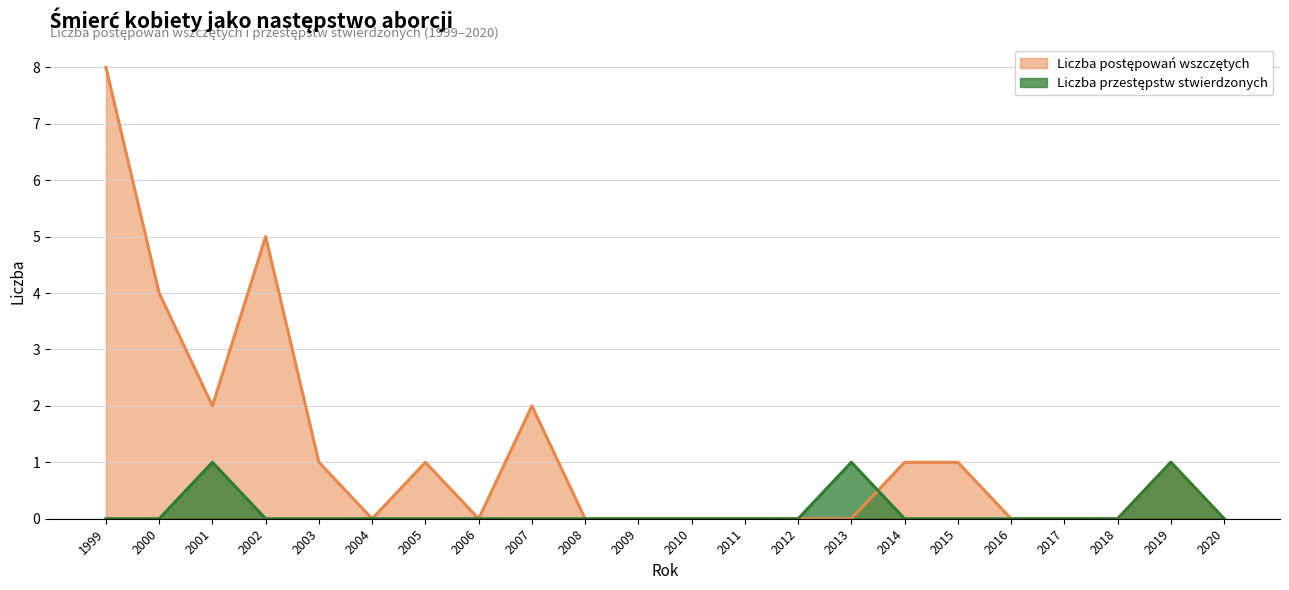

What is the sum of all Liczba przestępstw stwierdzonych values?

3